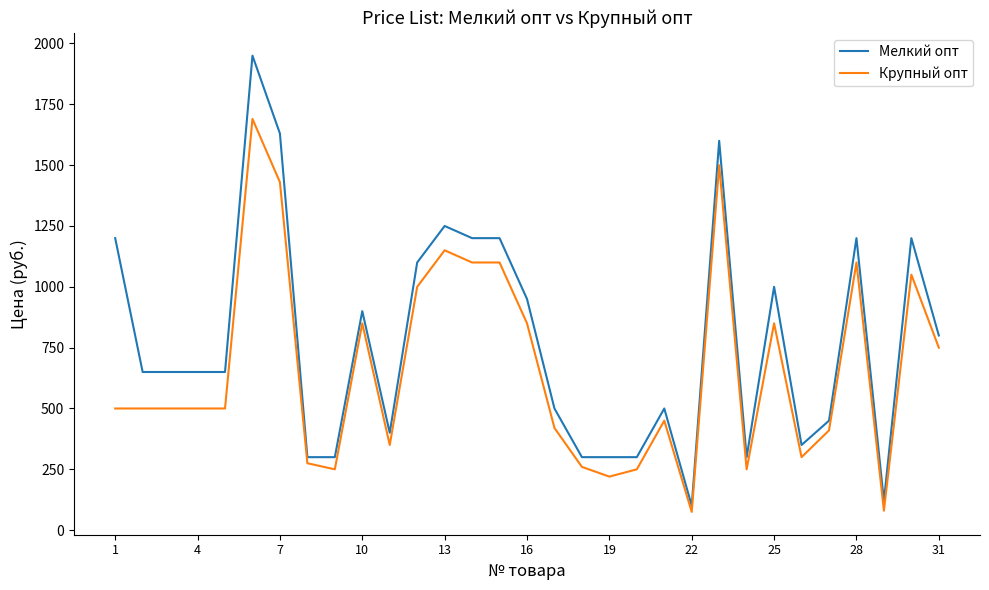

What is the minimum value for Мелкий опт?

100